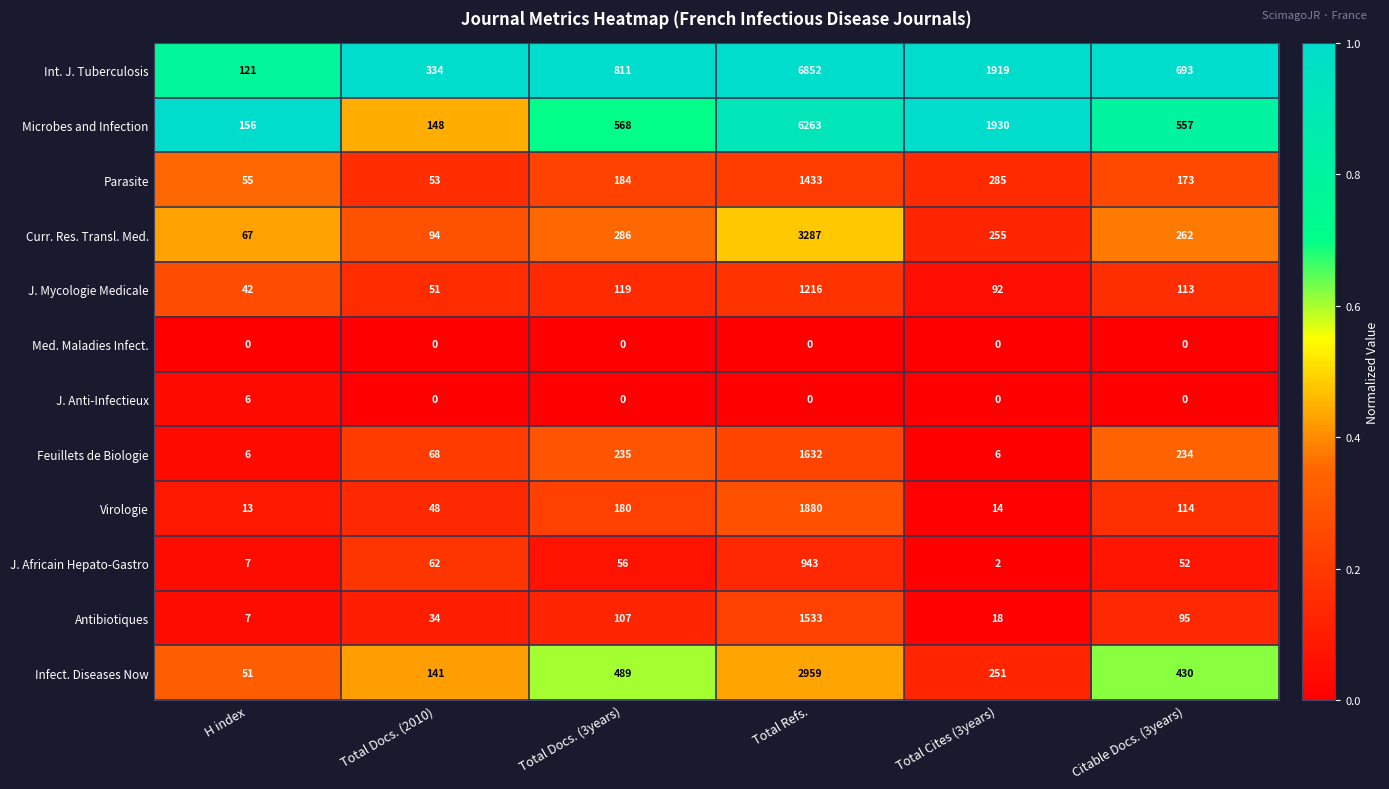

How many values in J. Anti-Infectieux are above zero?

1